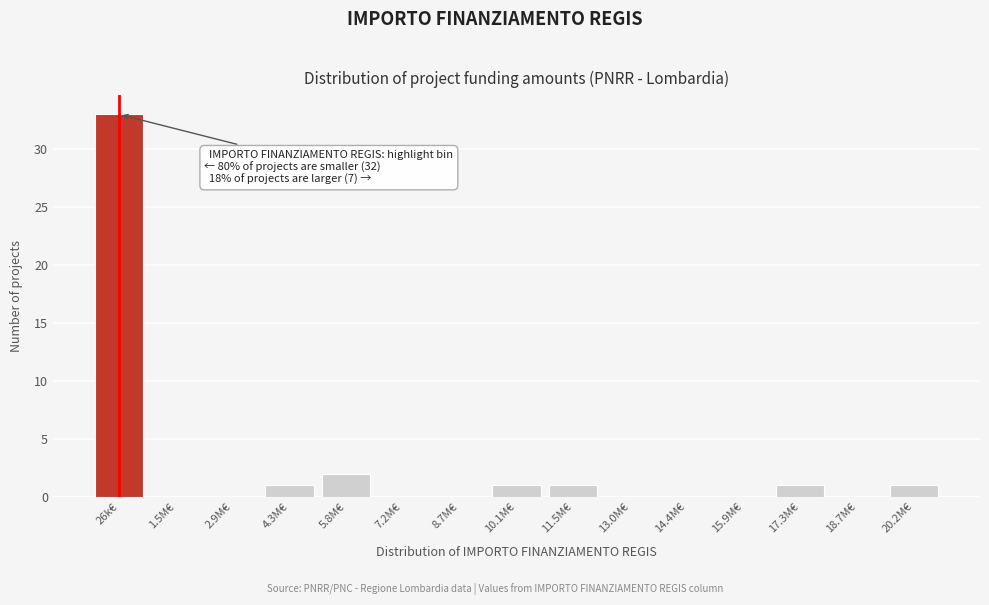

Reading left to right, transcribe all the data shown in this chart.

26k€=33	1.5M€=0	2.9M€=0	4.3M€=1	5.8M€=2	7.2M€=0	8.7M€=0	10.1M€=1	11.5M€=1	13.0M€=0	14.4M€=0	15.9M€=0	17.3M€=1	18.7M€=0	20.2M€=1